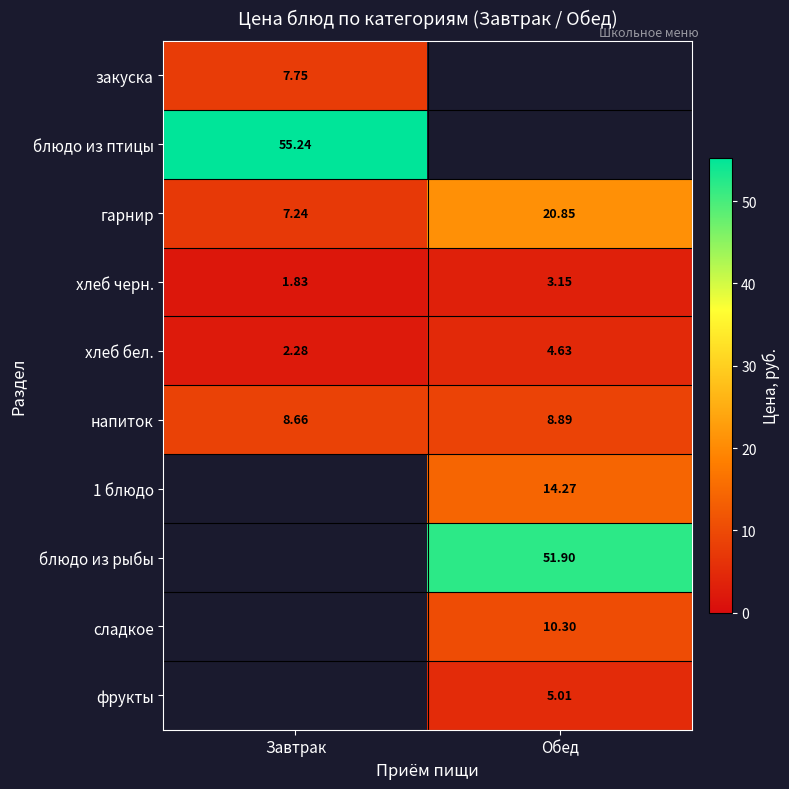

At which label does гарнир reach its peak?

Обед